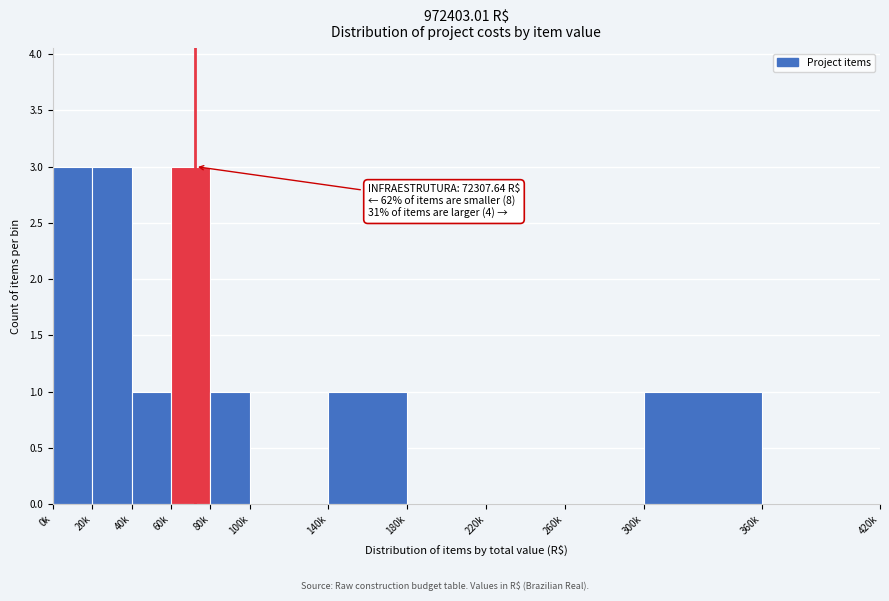

Reading left to right, what are all the values shown in this chart?

0k=3	20k=3	40k=1	60k=3	80k=1	100k=0	140k=1	180k=0	220k=0	260k=0	300k=1	360k=0